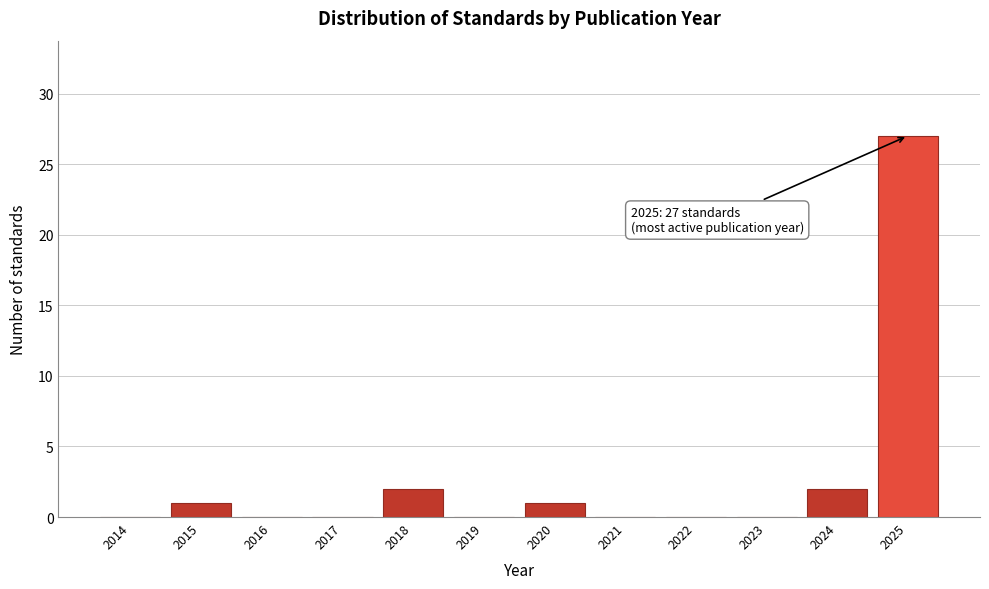

Reading left to right, transcribe all the data shown in this chart.

2014=0	2015=1	2016=0	2017=0	2018=2	2019=0	2020=1	2021=0	2022=0	2023=0	2024=2	2025=27